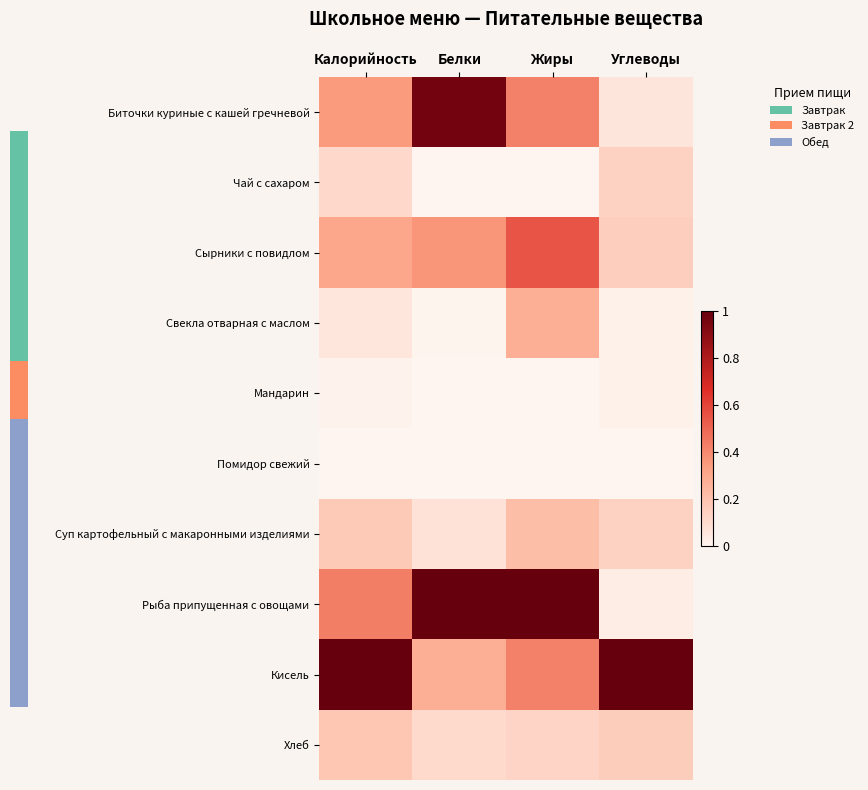

What is the greatest value displayed?

1.0